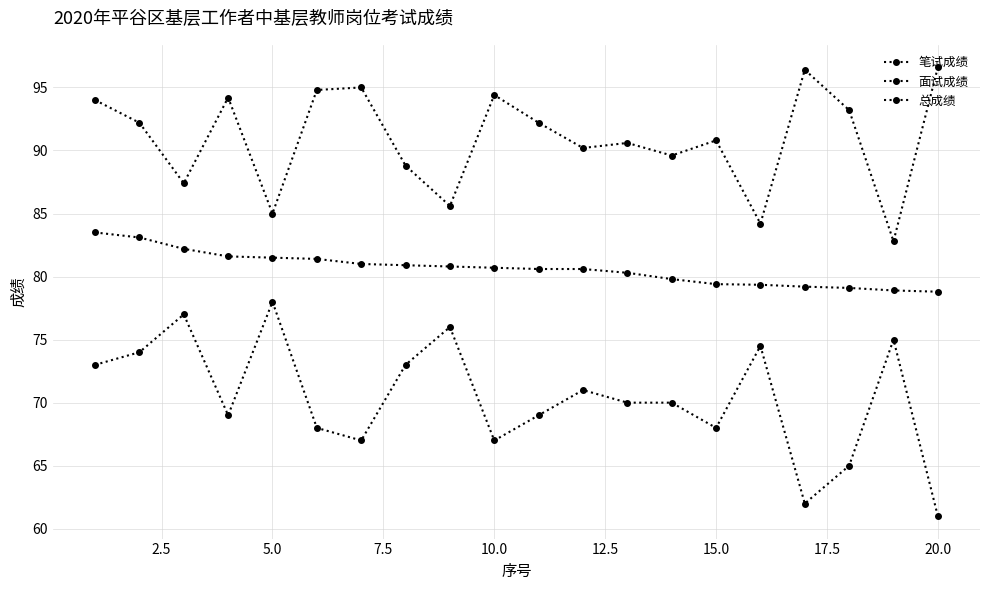

True or false: 面试成绩 and 笔试成绩 cross at least once.

False